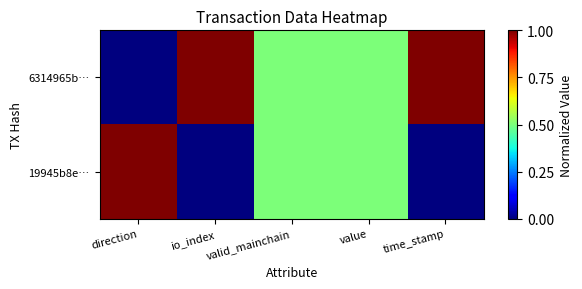

What is the difference between the highest and lowest values at io_index?

1.0